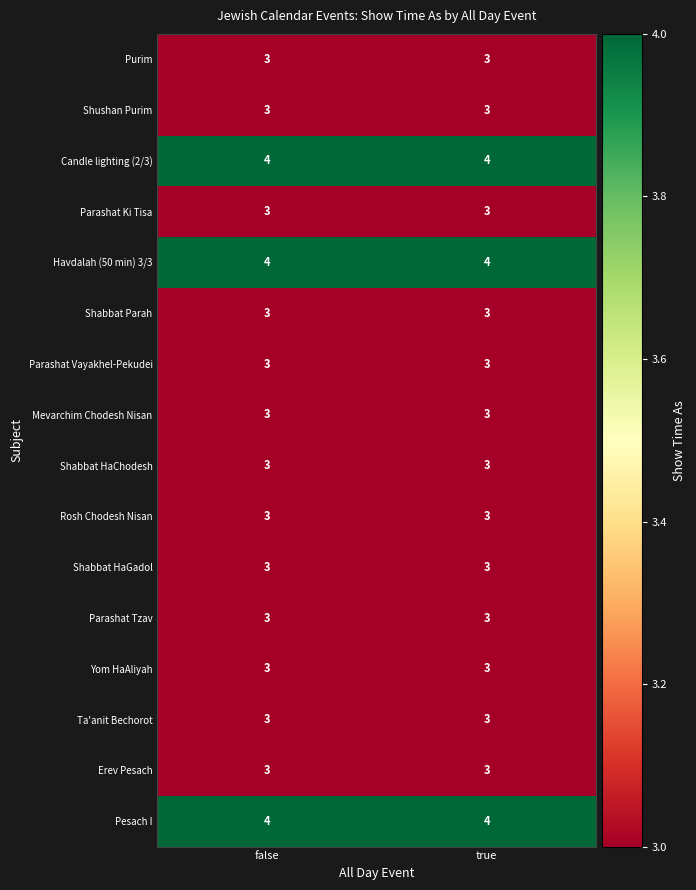

What is the smallest value displayed?

3